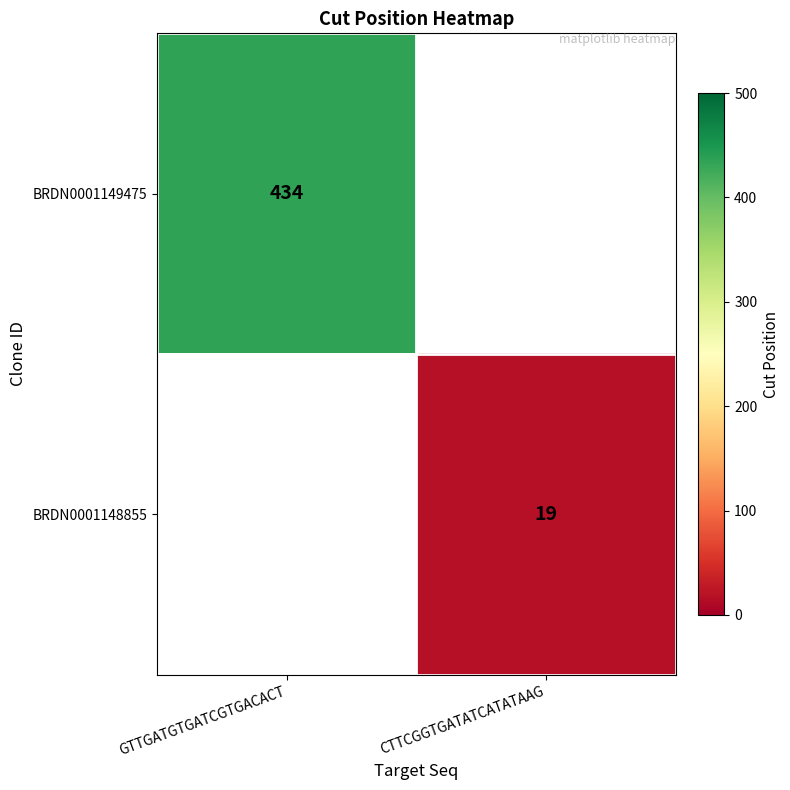

The value of BRDN0001149475 at GTTGATGTGATCGTGACACT is 434. True or false?

True